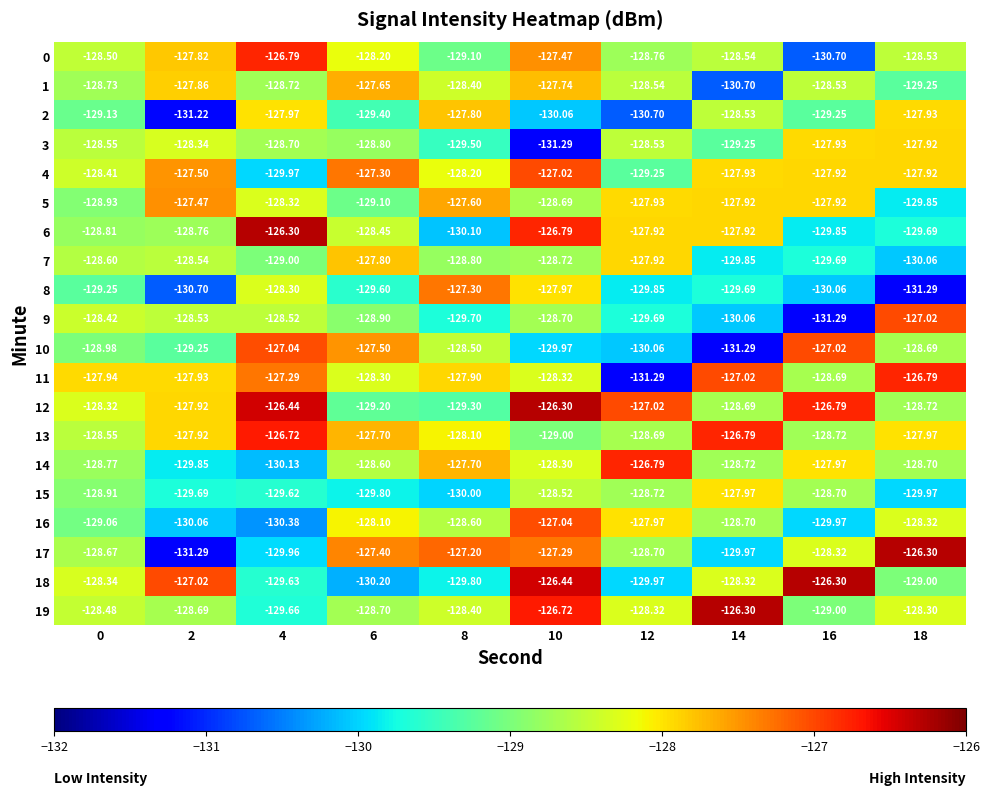

Is the value of 17 at 4 greater than the value of 2 at 18?

No